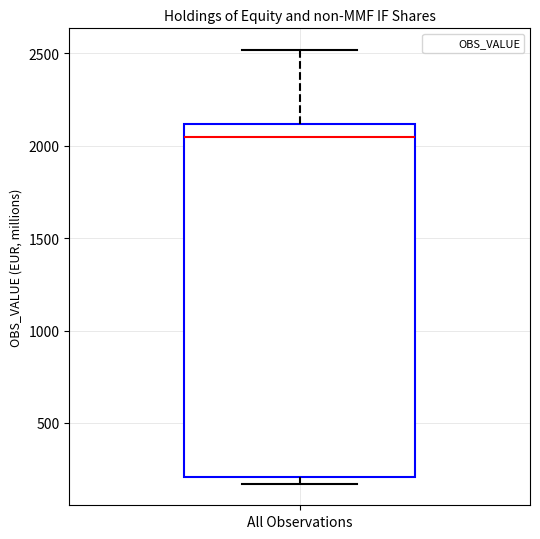

Transcribe this box plot: give where the median line is, the range the box spans, and where the two whiskers end, as read against the y-axis. The values are not printed on the chart, so give them approximately, as read against the axis.

median 2050, box 200 to 2100, whiskers 150 to 2500